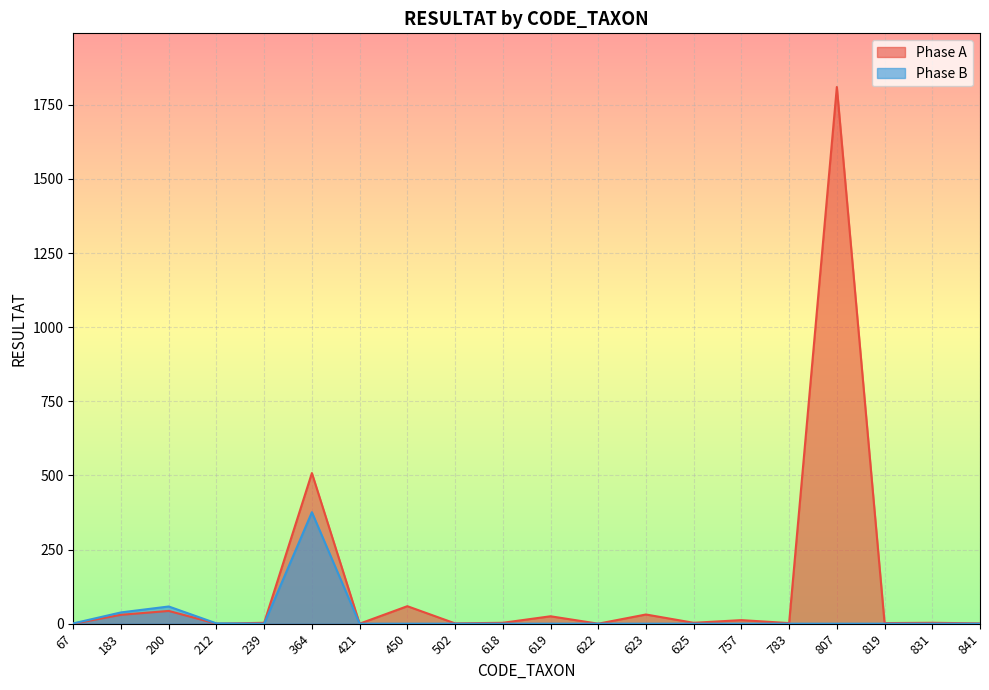

At which category is the sum across all series the highest?

807